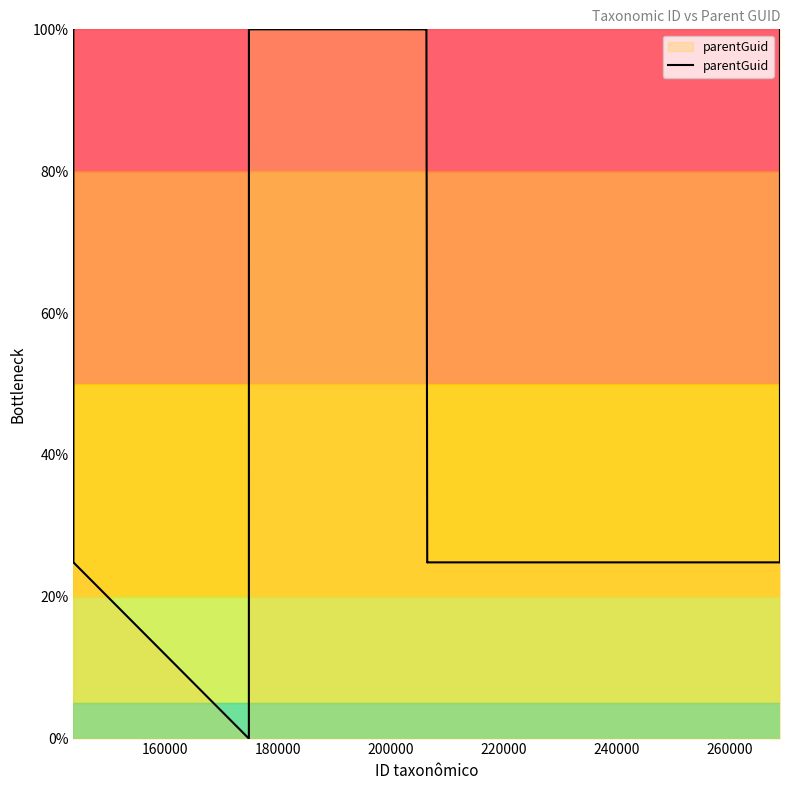

What is the difference between the maximum and minimum values?

100.0